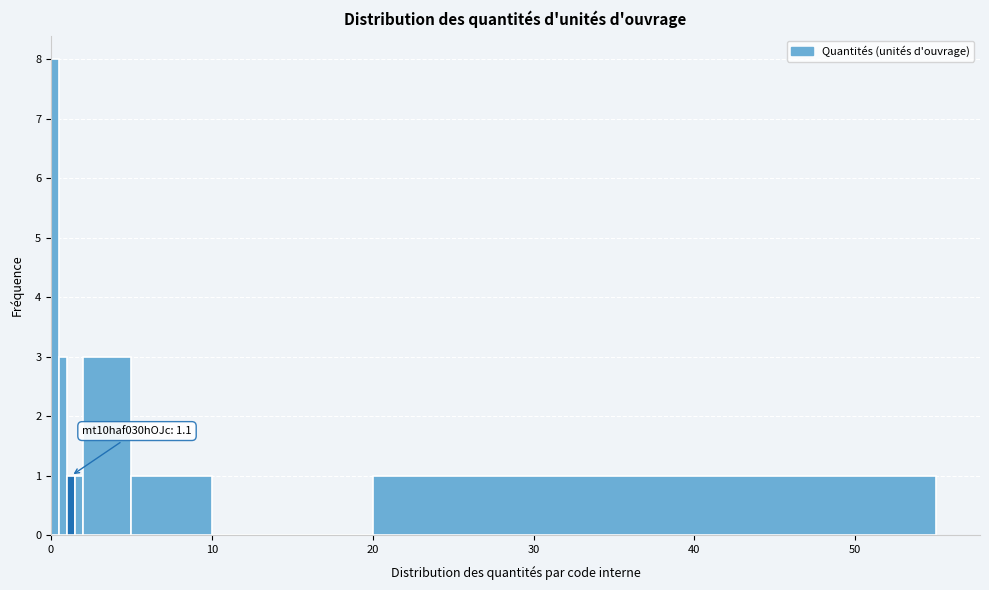

Read against the x-axis, roughly where is the centre of the tallest bar?

0